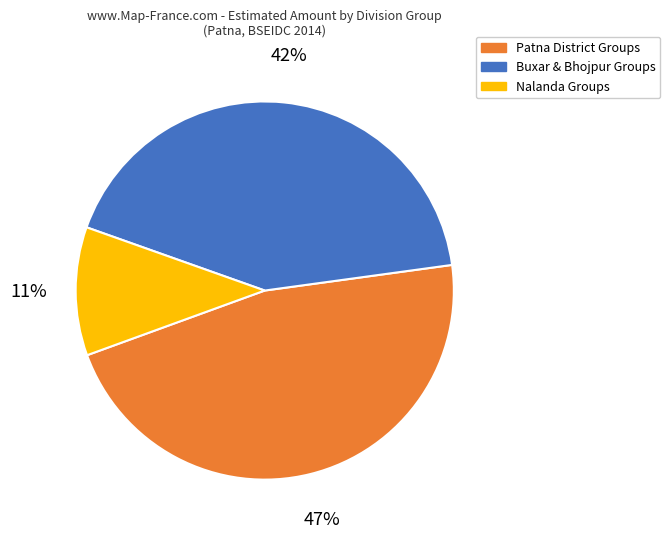

Is there a majority slice in this chart?

No